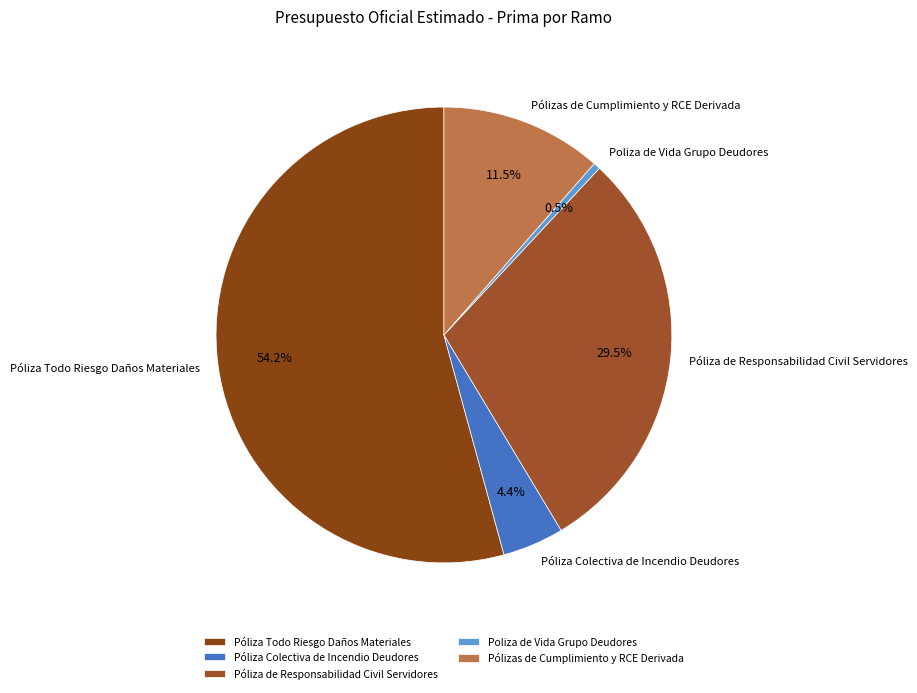

To the nearest percent, what is the average slice percentage?

20%